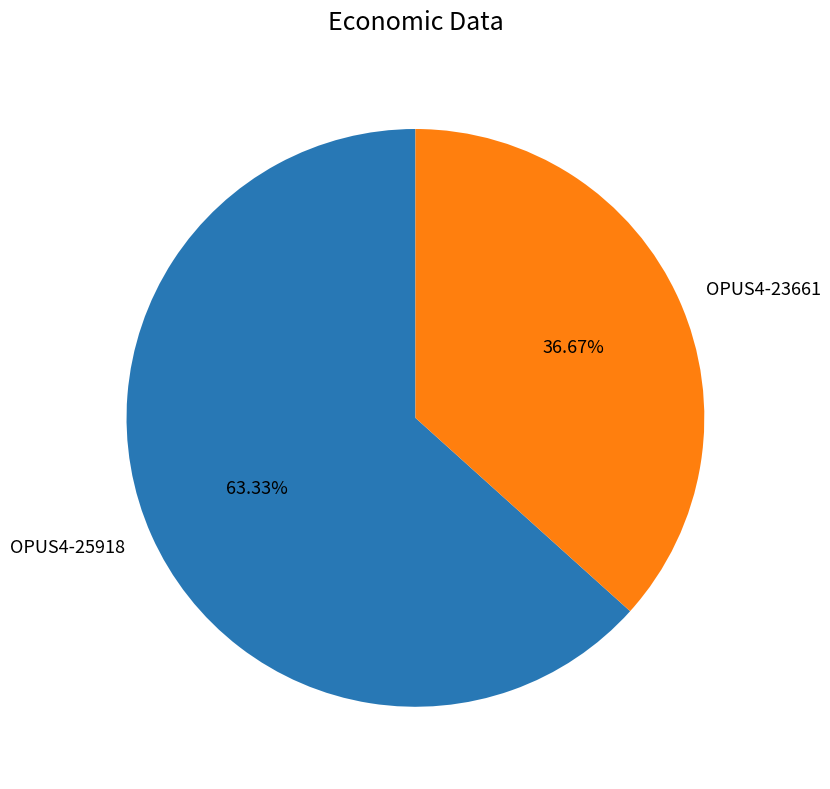

Is the sum of OPUS4-25918 and OPUS4-23661 greater than half?

Yes